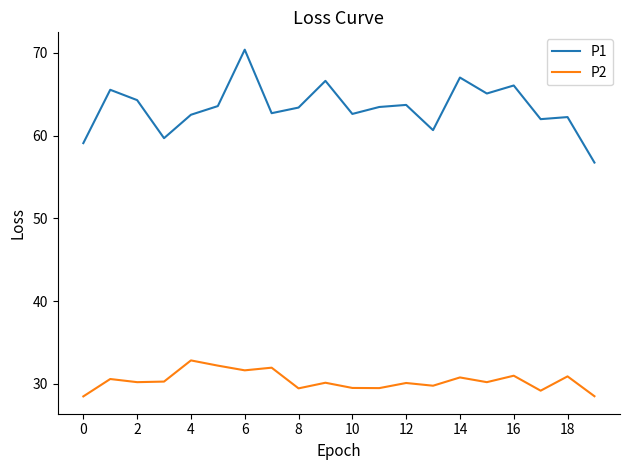

True or false: P1 and P2 cross at least once.

False